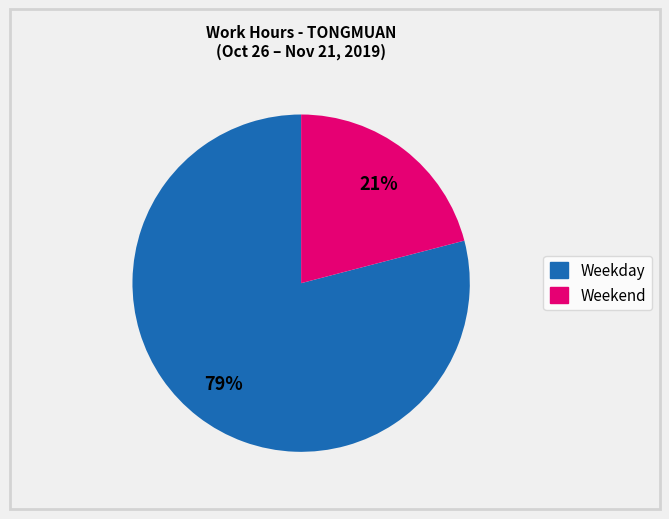

Does any single category account for the majority?

Yes